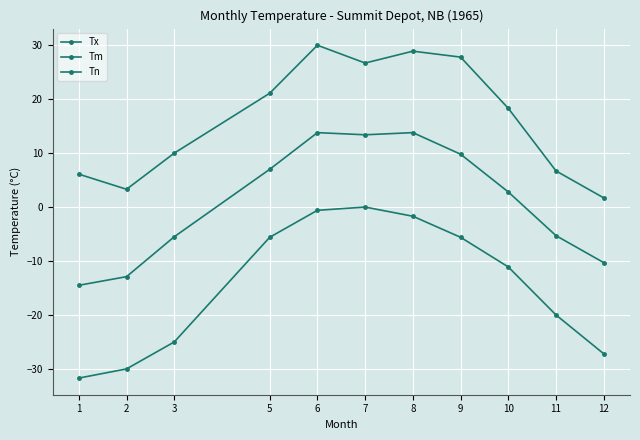

How many lines are shown in the chart?

3